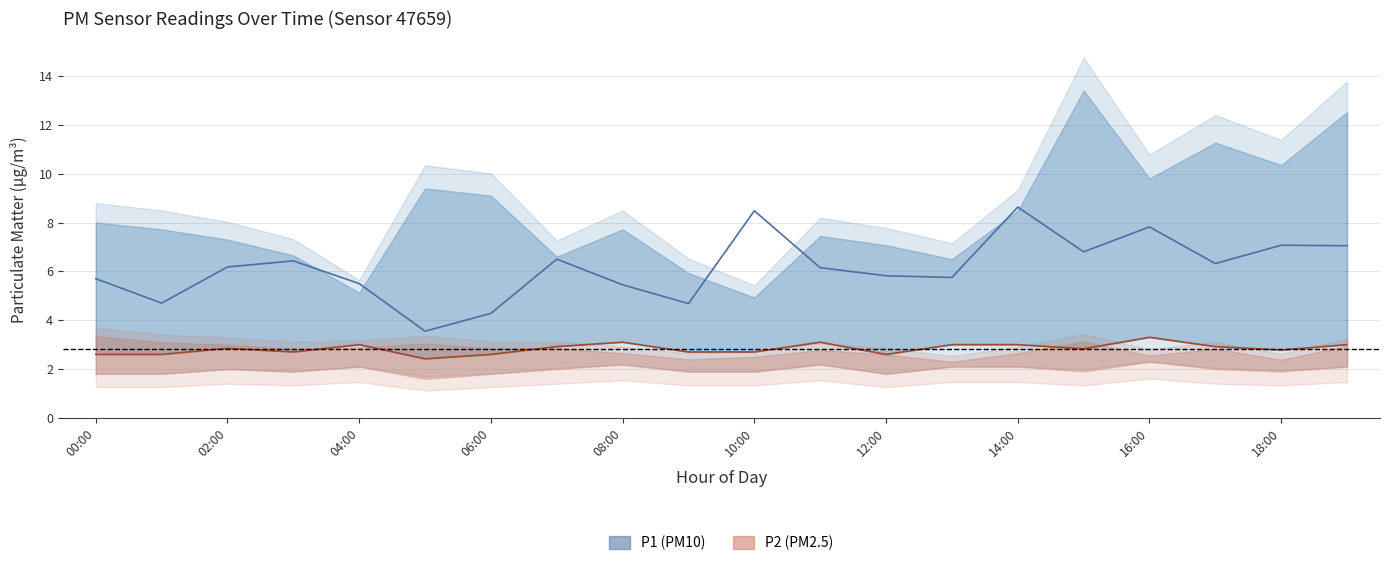

Which category has the lowest value across all series?

05:00